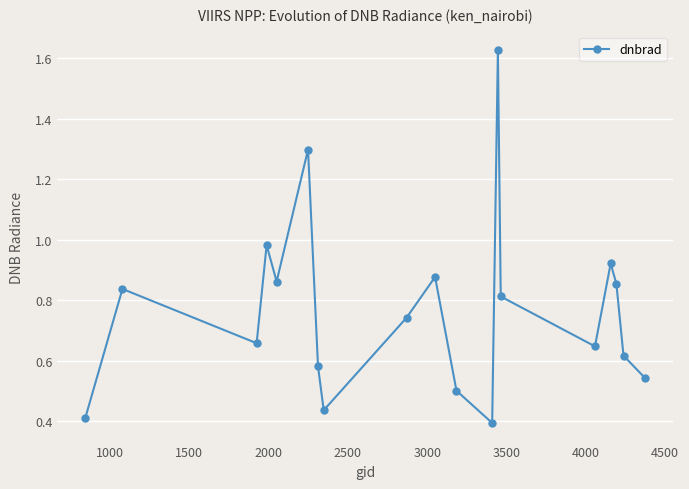

Count the number of data series in this chart.

1